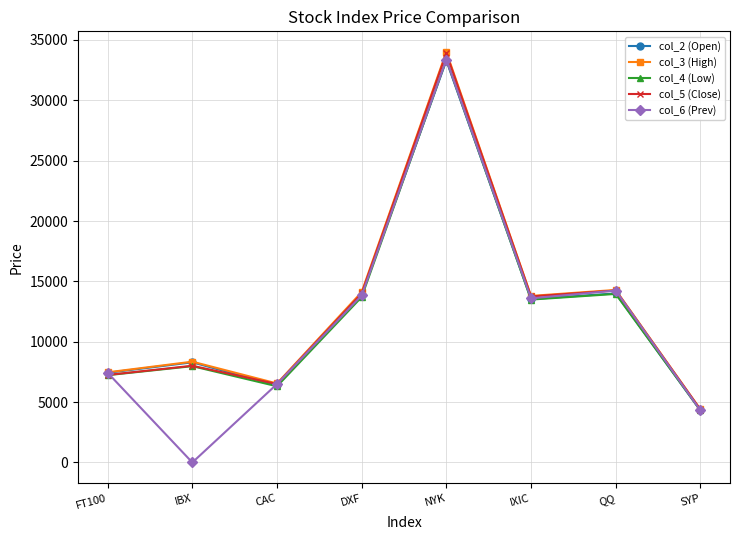

At how many categories does at least one series exceed 11641?

4